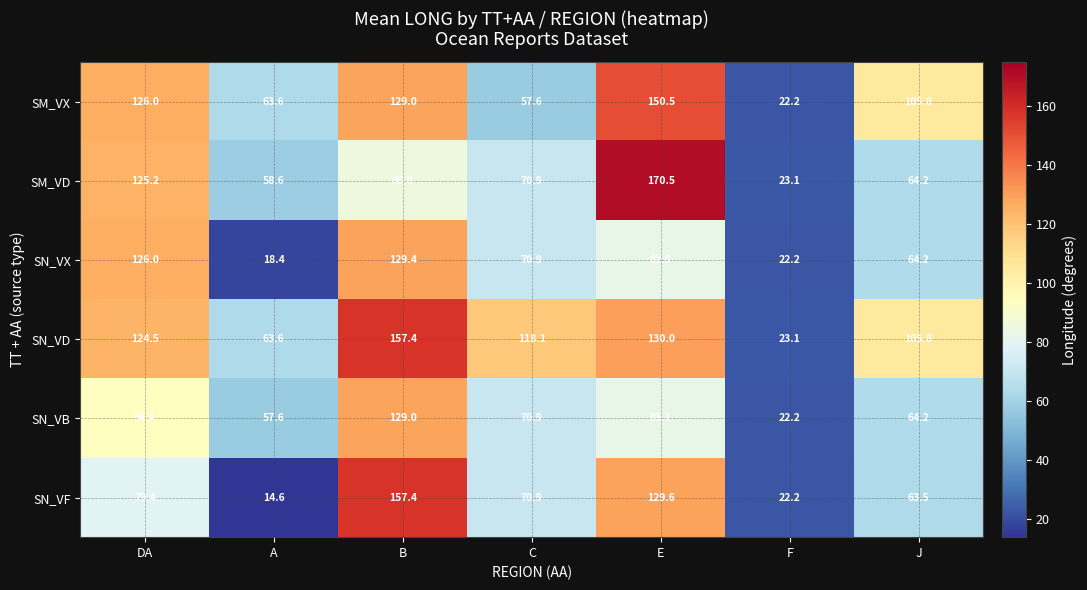

Rank the categories by SN_VF value from lowest to highest.

A, F, J, C, DA, E, B